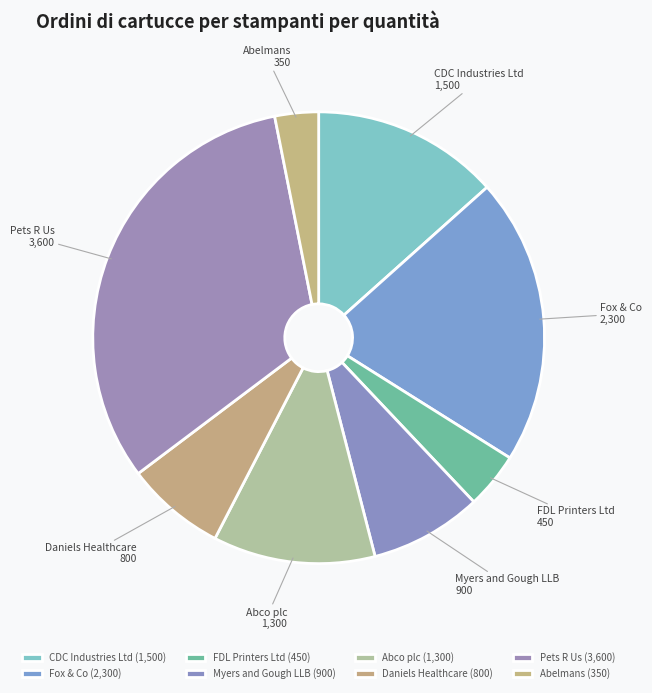

Is there a majority slice in this chart?

No